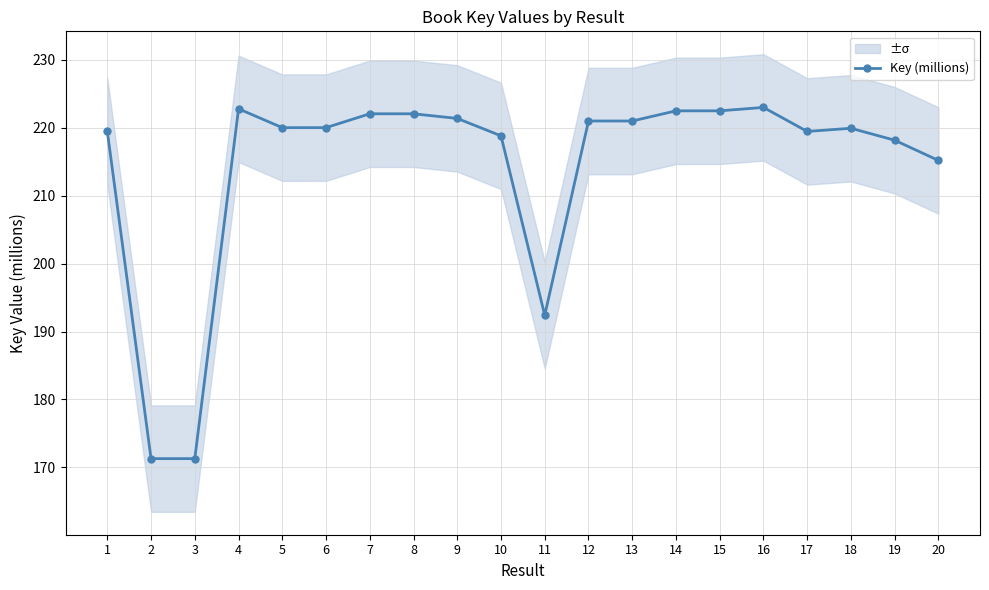

Which category has the lowest value across all series?

3